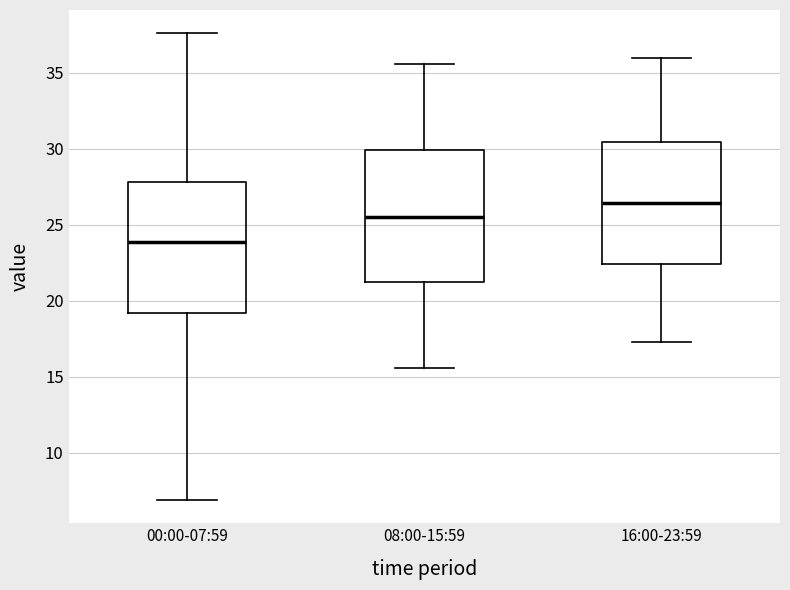

Where does the upper whisker of the box for 16:00-23:59 end on the y-axis? The values are not printed on the chart, so give them approximately, as read against the axis.

36.0